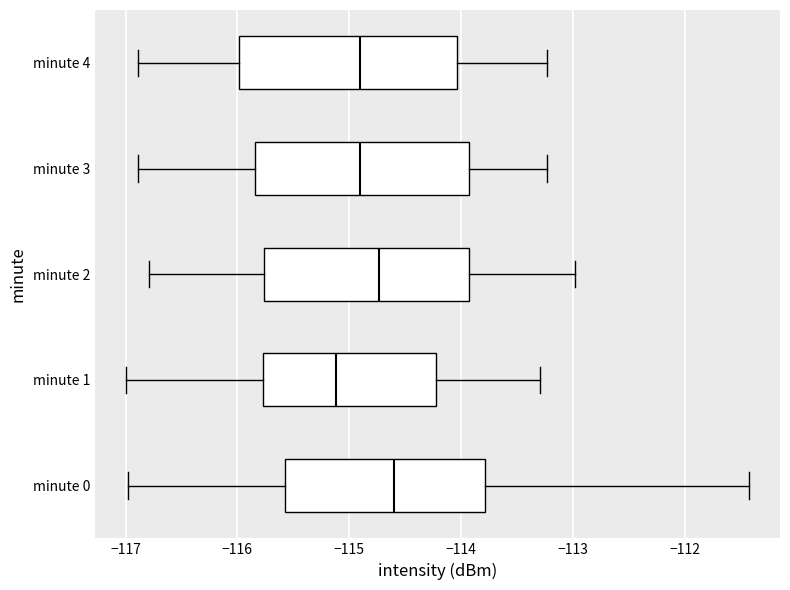

Where does the left whisker of the box for minute 2 end on the x-axis? The values are not printed on the chart, so give them approximately, as read against the axis.

-116.8